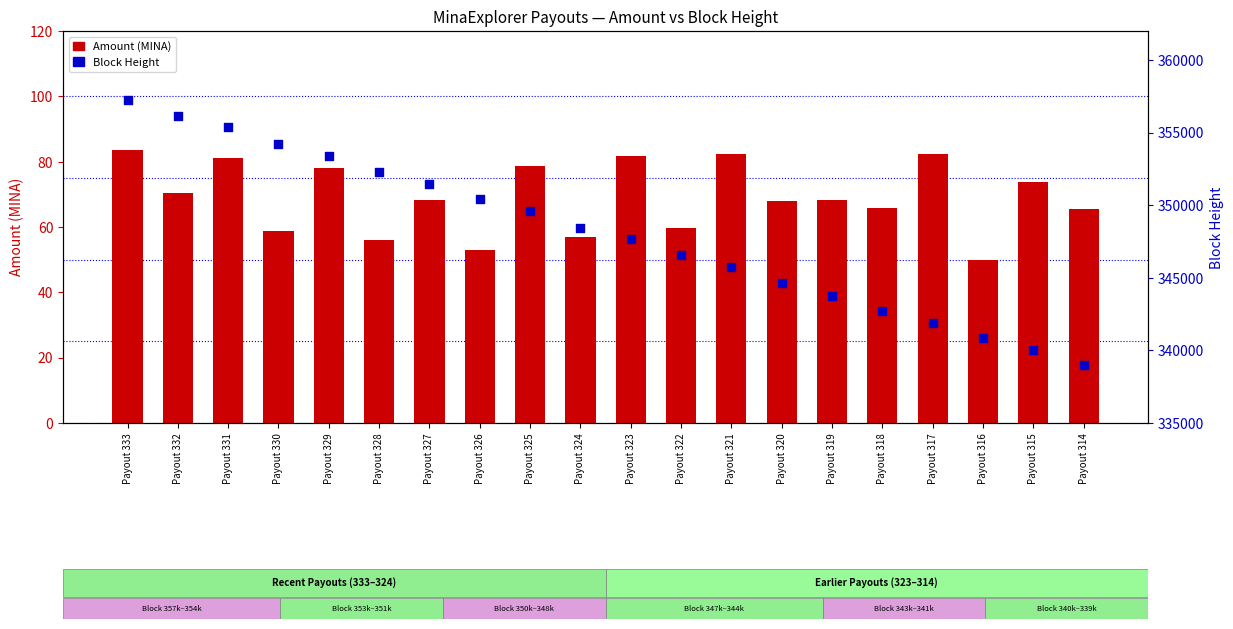

What are all the series names shown in the legend?

Amount (MINA), Block Height